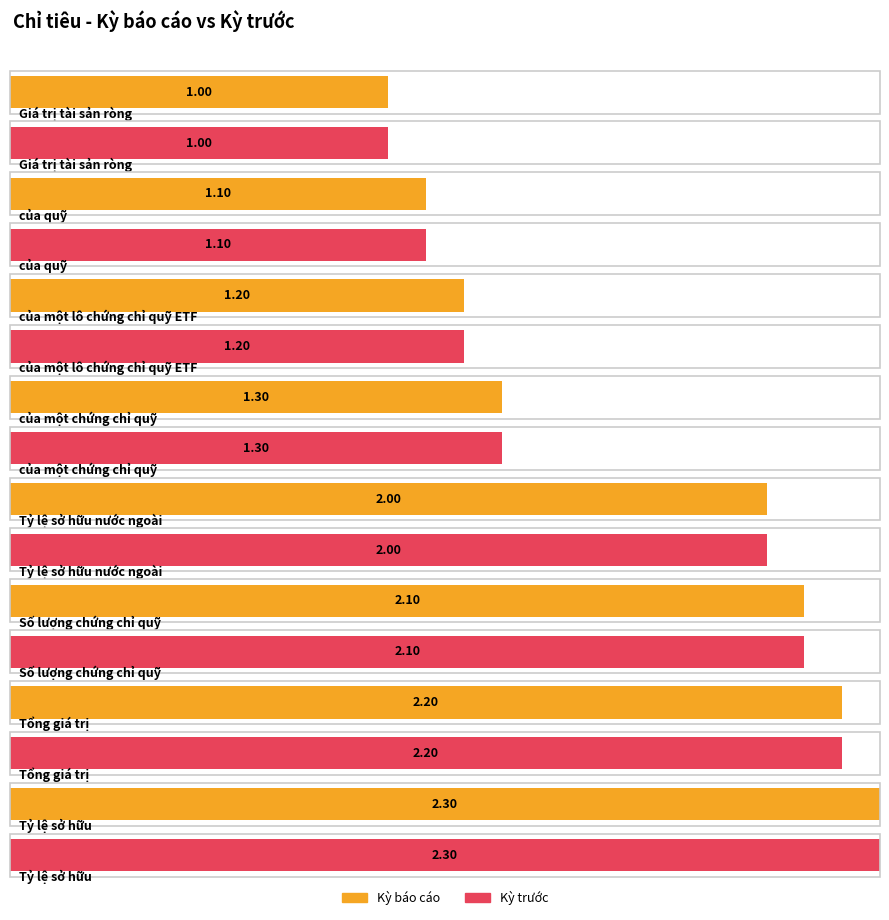

How many values in the Kỳ báo cáo series are below 2?

4